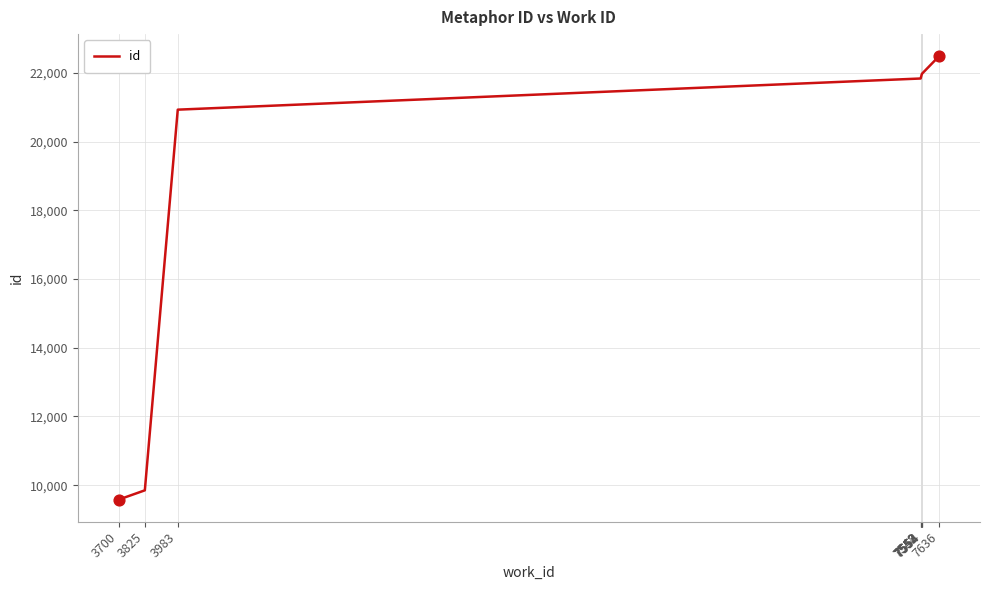

Which has a higher value, 3825 or 7548?

7548